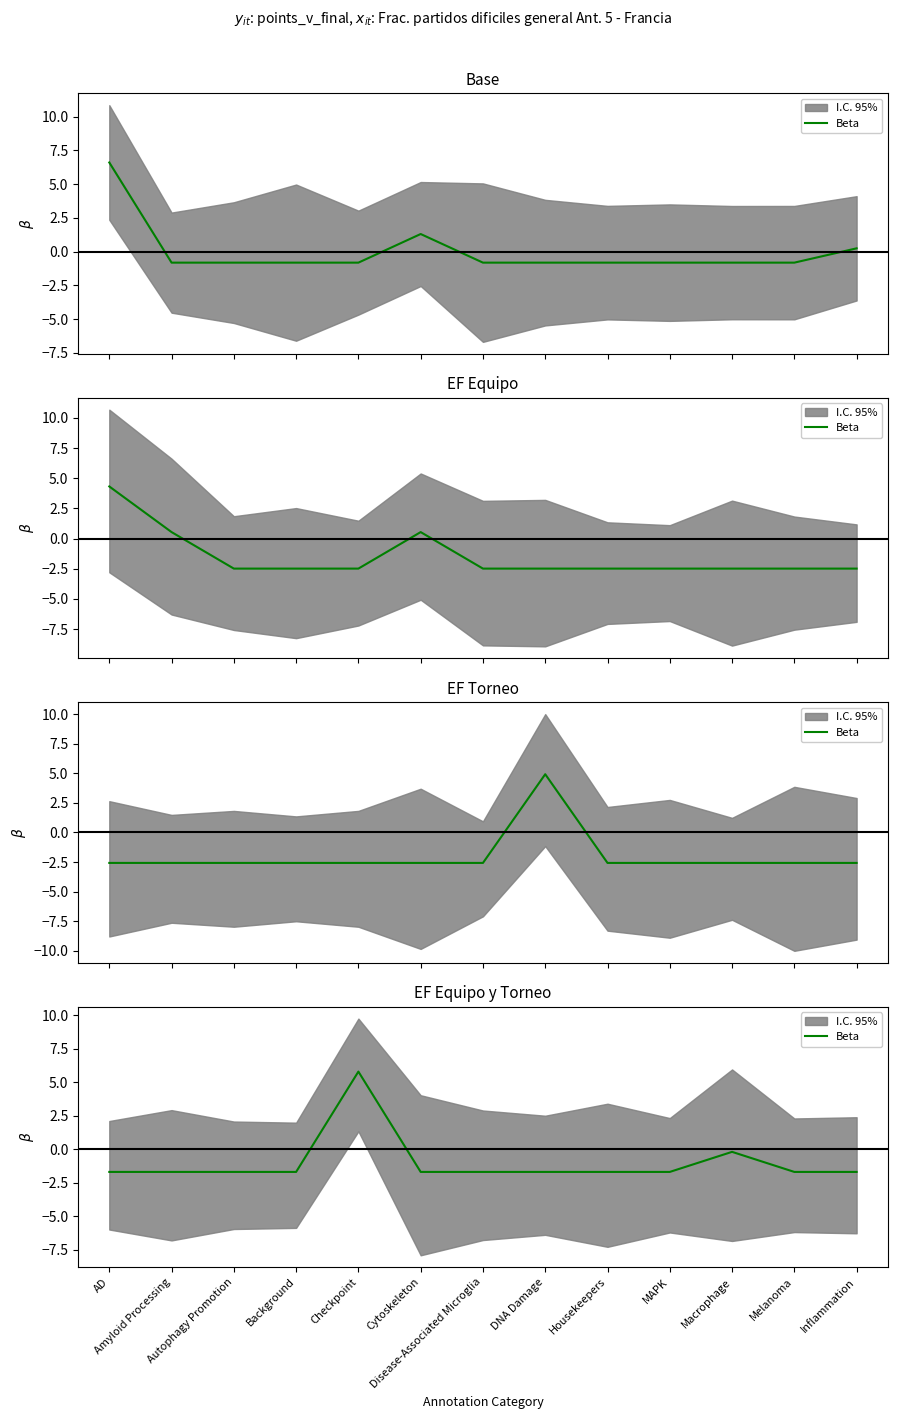

Reading left to right, list all the values displayed in this chart.

AD=-1.7	Amyloid Processing=-1.7	Autophagy Promotion=-1.7	Background=-1.7	Checkpoint=5.8	Cytoskeleton=-1.7	Disease-Associated Microglia=-1.7	DNA Damage=-1.7	Housekeepers=-1.7	MAPK=-1.7	Macrophage=-0.2	Melanoma=-1.7	Inflammation=-1.7